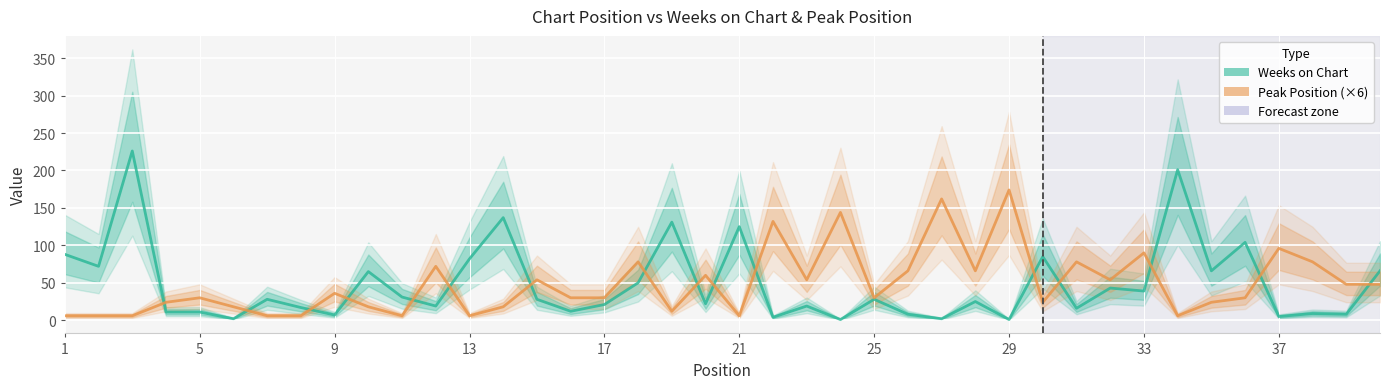

After their last crossing, which series has the higher values: Weeks on Chart or Peak Position?

Weeks on Chart